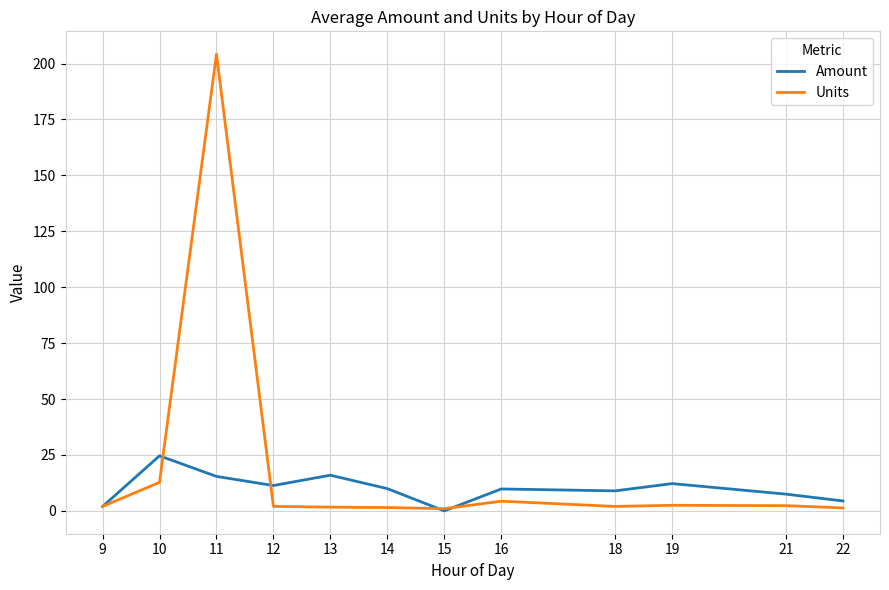

In Amount, how many points are higher than both neighbors (excluding endpoints)?

4